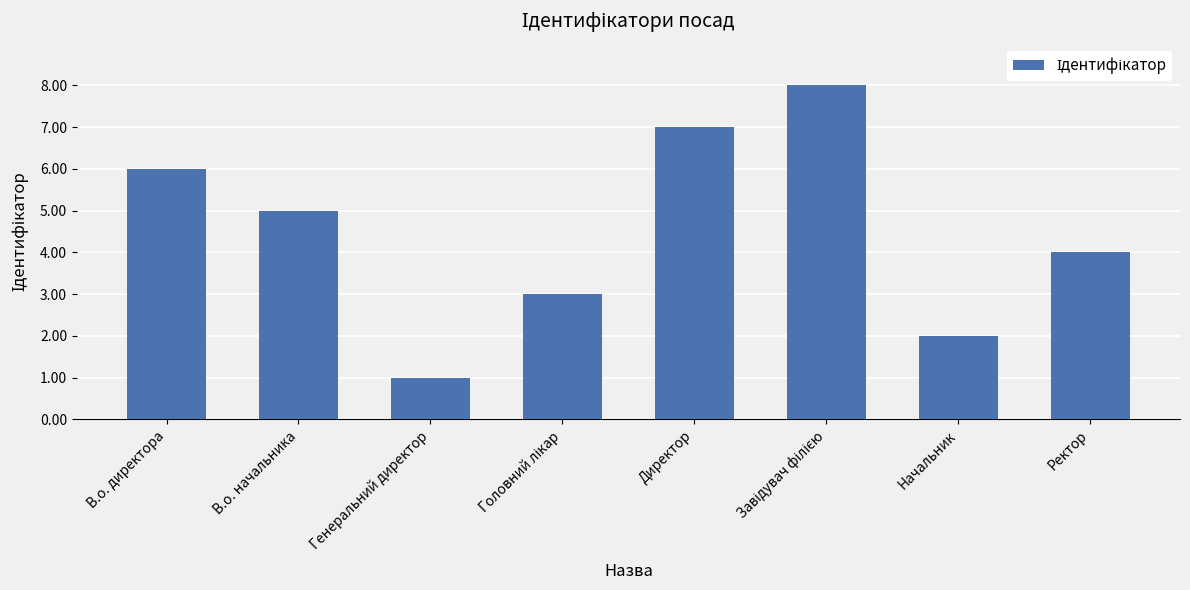

Approximately how many times larger is the value at В.о. начальника compared to Генеральний директор?

5.0